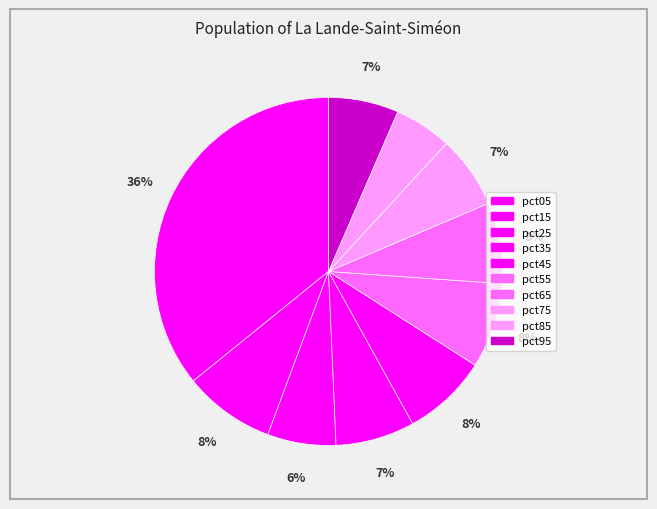

How many slices are in this pie chart?

10